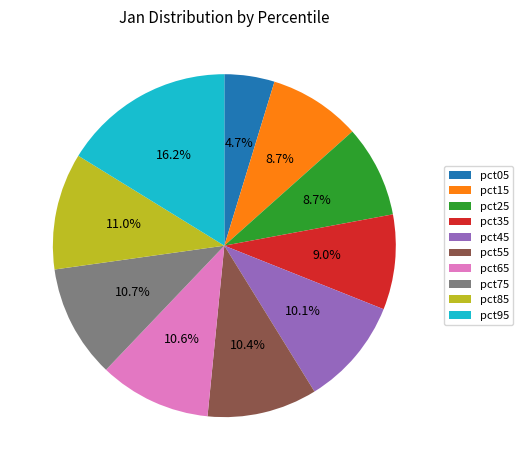

To the nearest percent, what is the difference between the pct95 and pct35 slice percentages?

7%